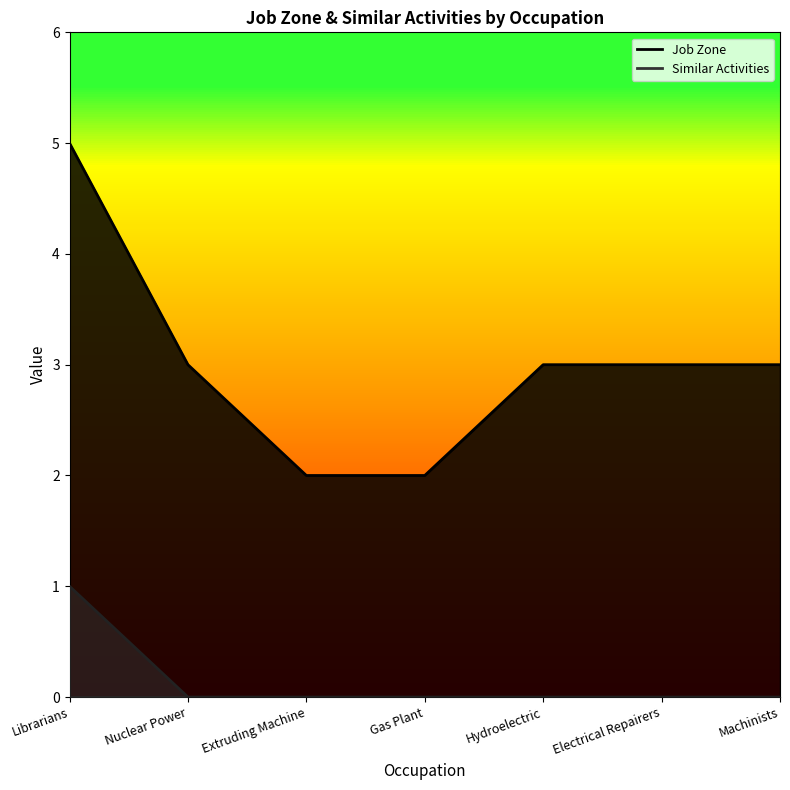

Is the value of Job Zone at Gas Plant greater than the value of Similar Activities at Gas Plant?

Yes